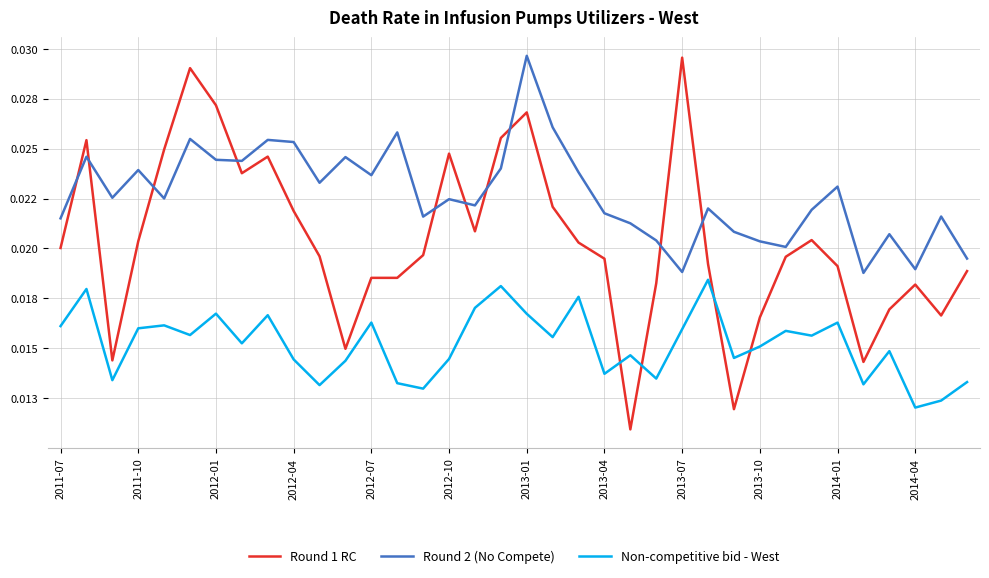

Which series ends up on top after the final intersection of Non-competitive bid - West and Round 1 RC?

Round 1 RC